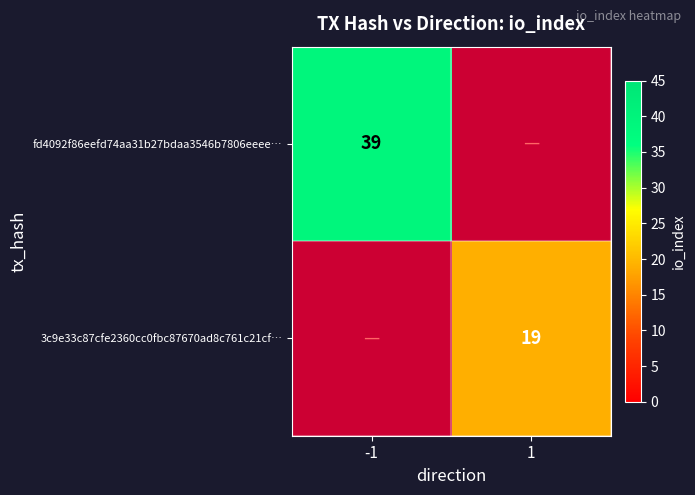

True or false: fd4092f86eefd74aa31b27bdaa3546b7806eeee… has a value of 39 at -1.

True